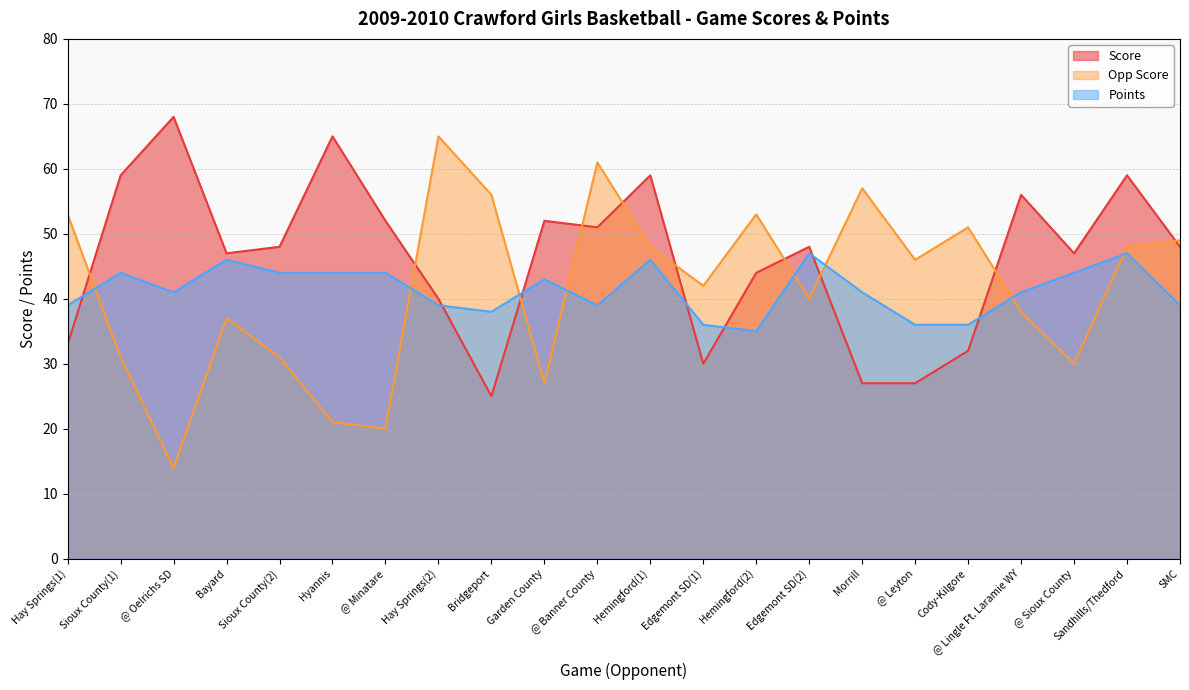

At which category is the sum across all series the highest?

Sandhills/Thedford